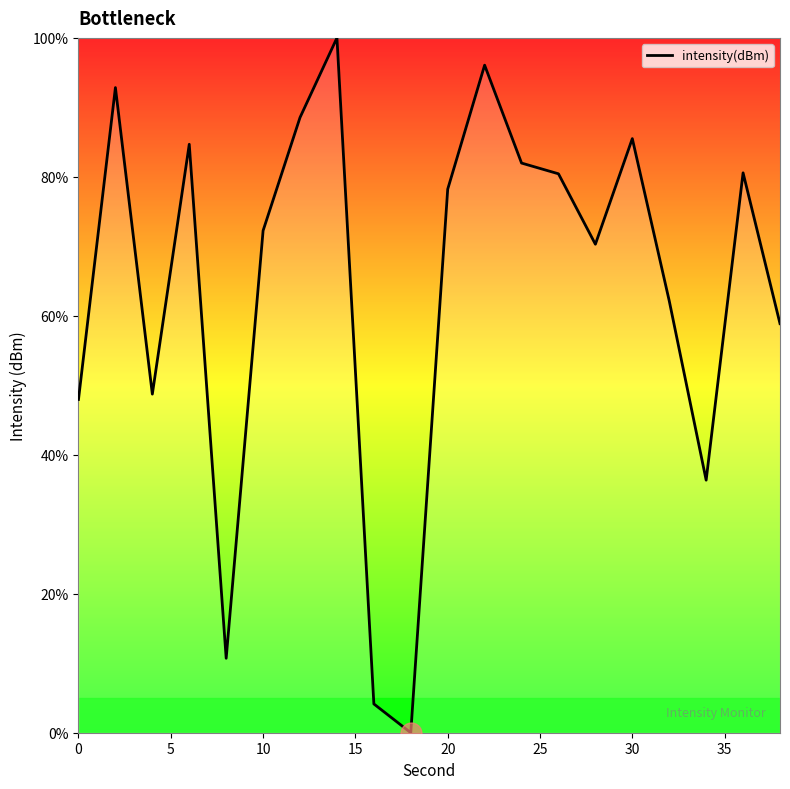

What is the difference between the maximum and minimum values?

100.0